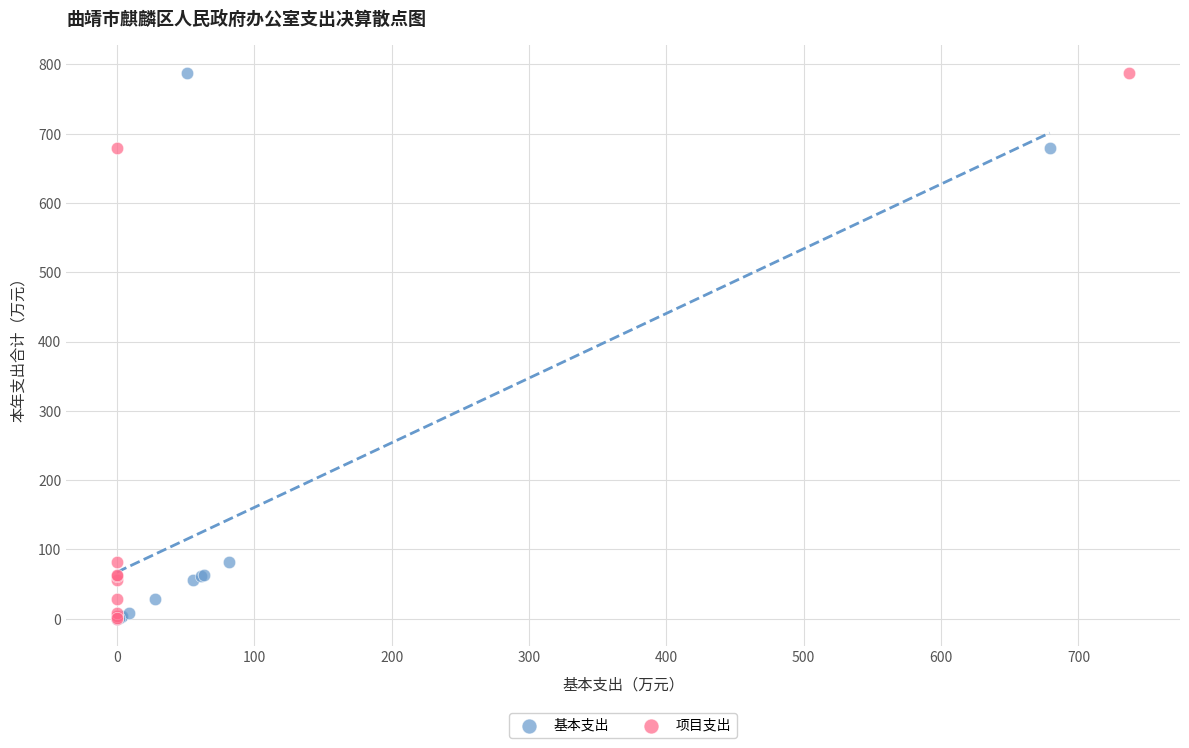

What are all the series names shown in the legend?

基本支出, 项目支出